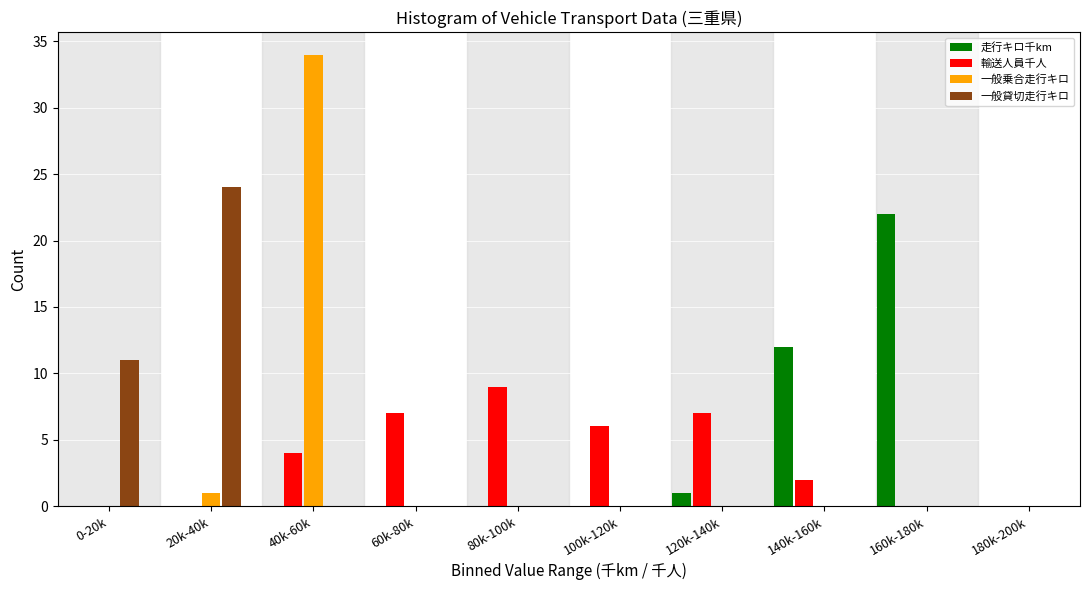

At which category is the sum across all series the highest?

40k-60k